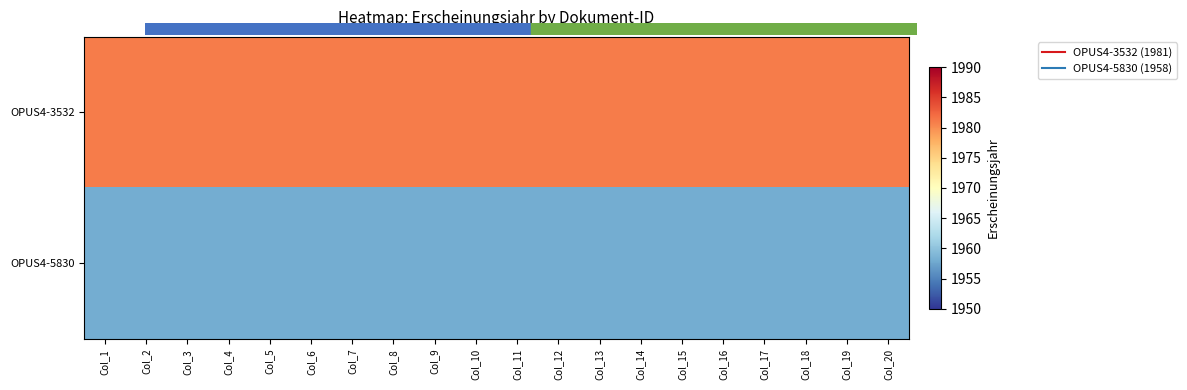

What is the smallest value displayed?

1958